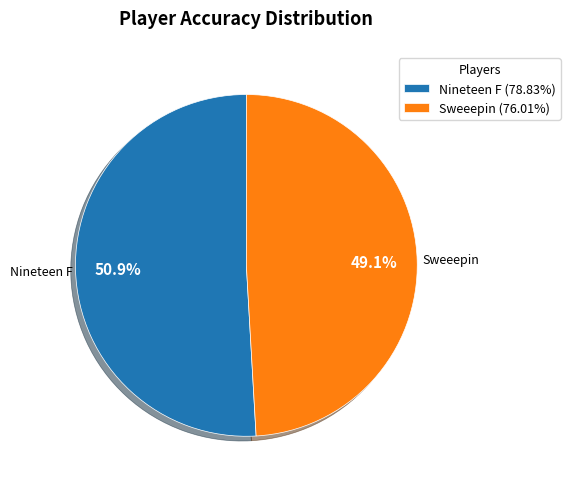

To the nearest percent, what is the difference between the Nineteen F and Sweeepin slice percentages?

2%